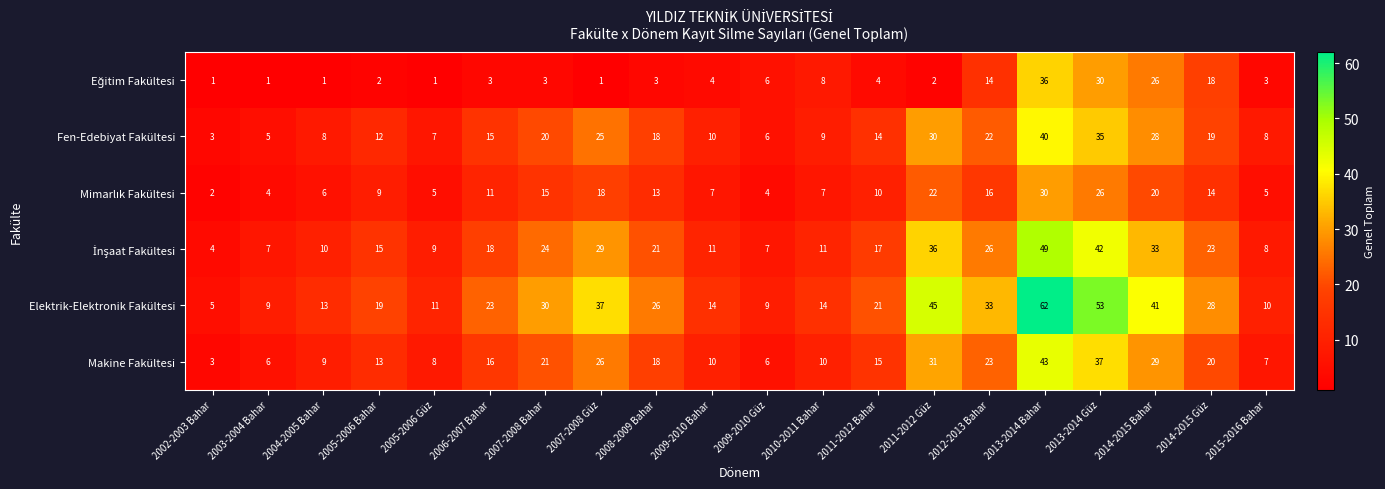

At which category is the sum across all series the highest?

2013-2014 Bahar